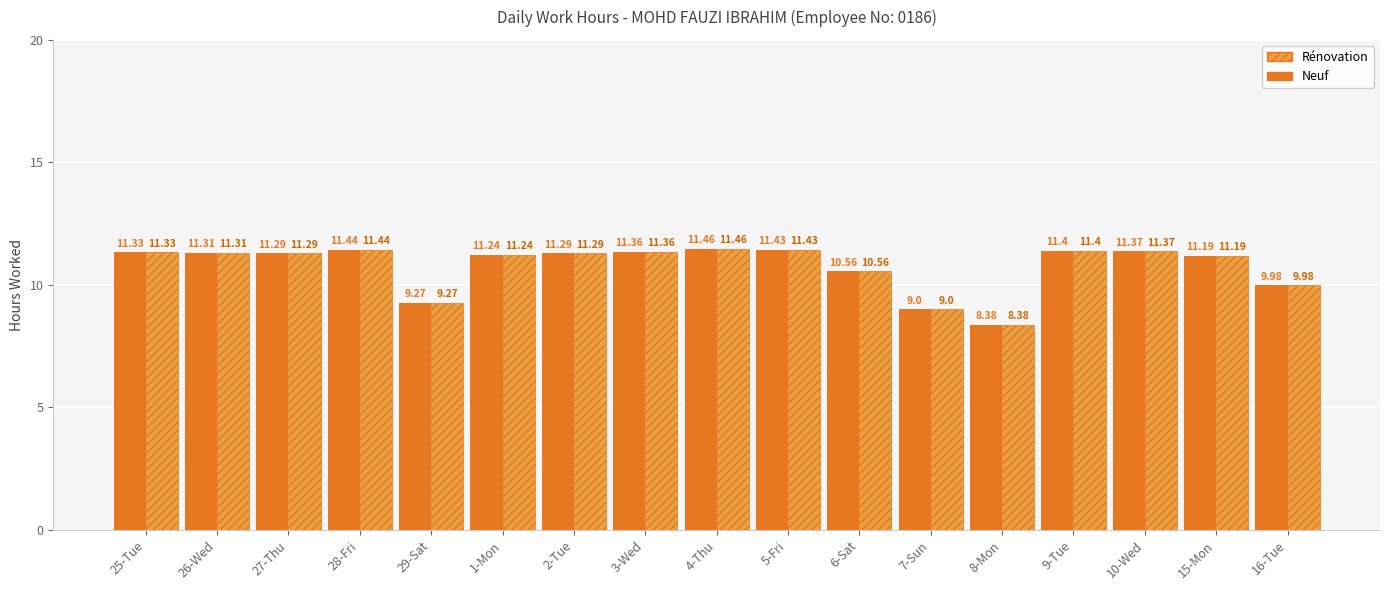

Is it true that Neuf equals 3.1 at 16-Tue?

False